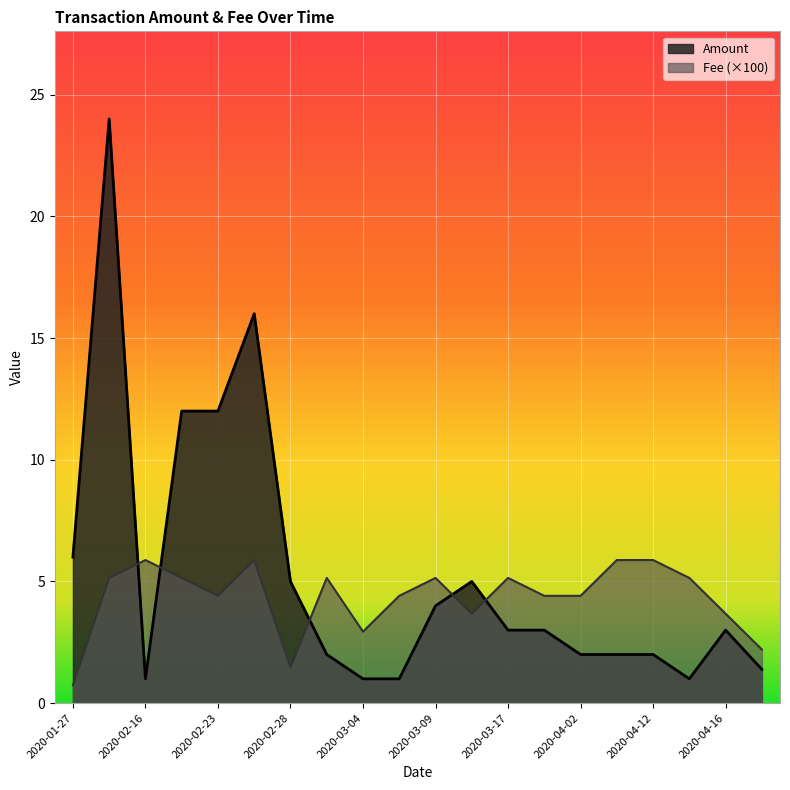

Is the value of Fee at 2020-04-03 greater than the value of Amount at 2020-01-27?

No